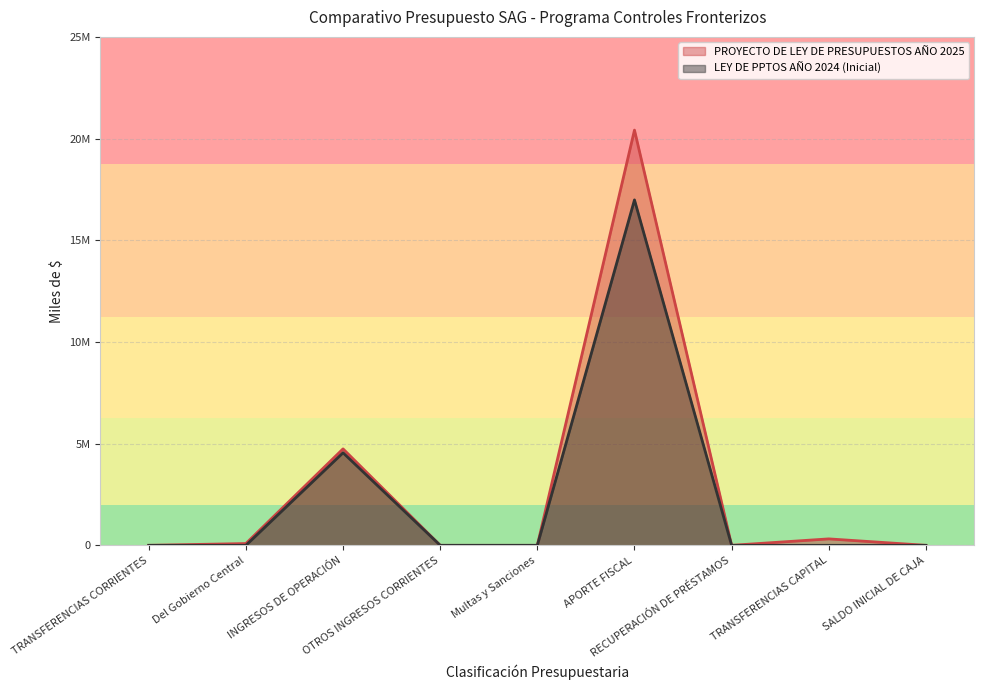

Rank the series at INGRESOS DE OPERACIÓN from highest to lowest value.

PROYECTO DE LEY DE PRESUPUESTOS AÑO 2025, LEY DE PPTOS AÑO 2024 (Inicial)